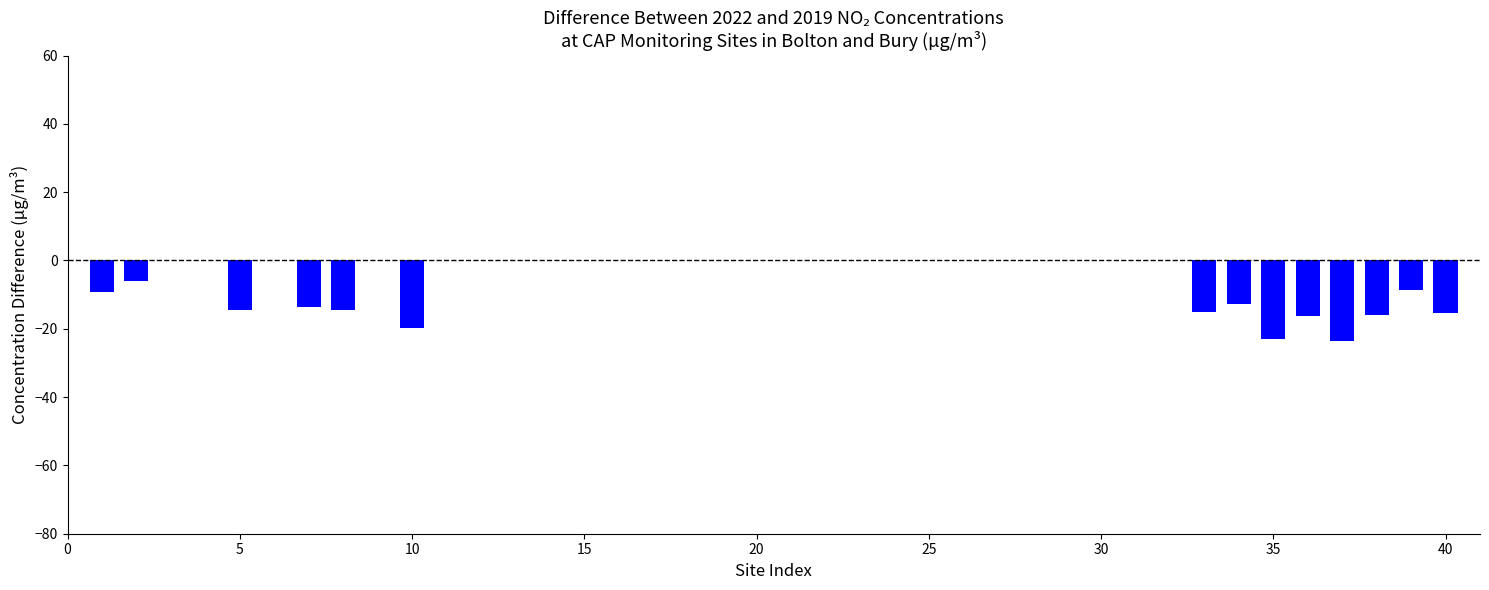

What is the difference between the maximum and second lowest values?

16.9